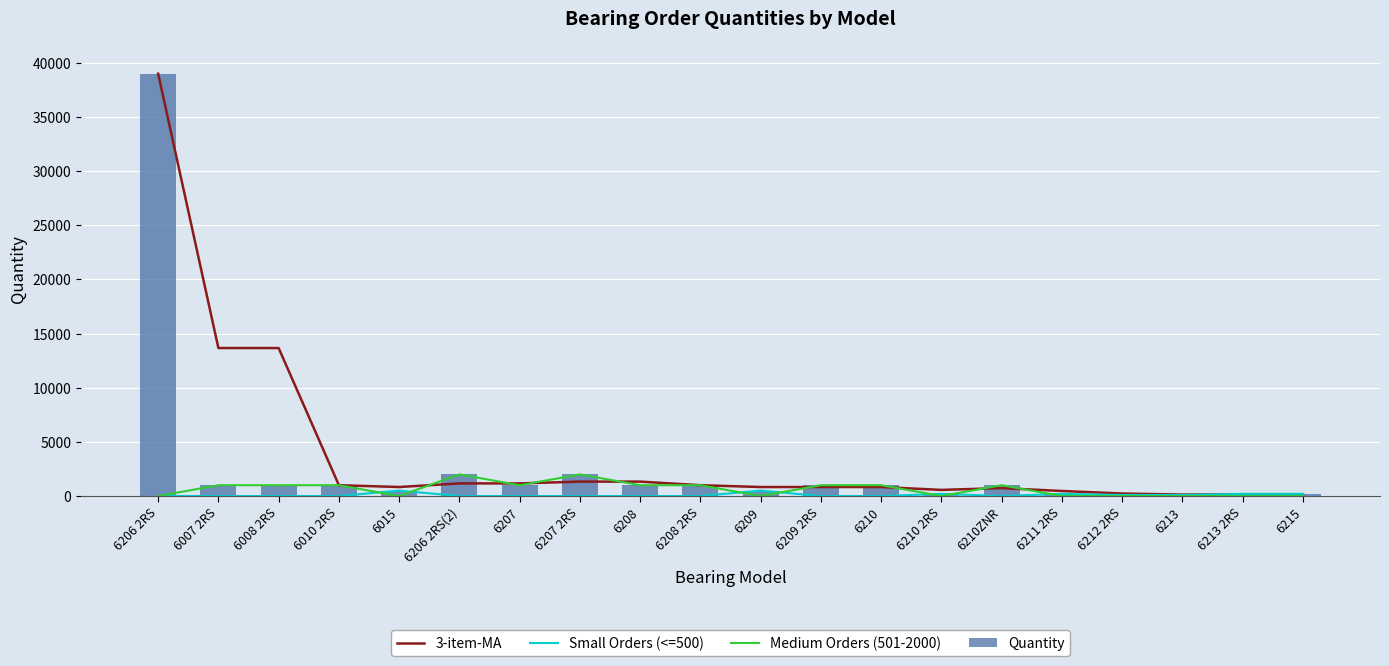

Which series has the largest total across all categories?

3-item-MA